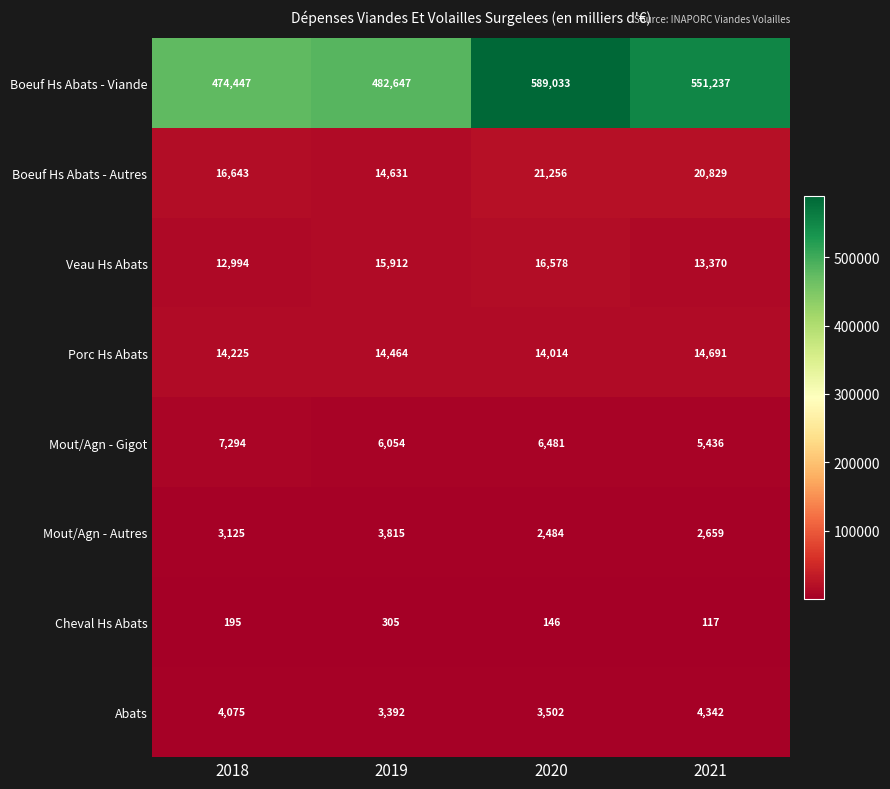

How many data points in Boeuf Hs Abats - Autres are less than 20829?

2